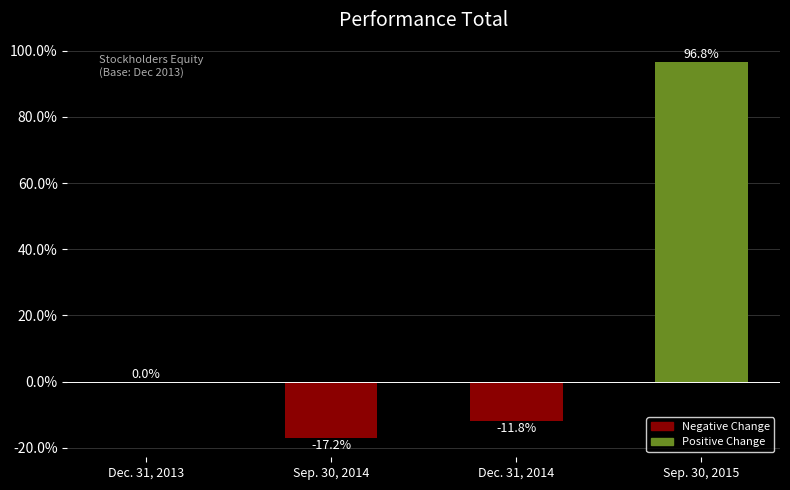

Which label corresponds to the largest value in the chart?

Sep. 30, 2015